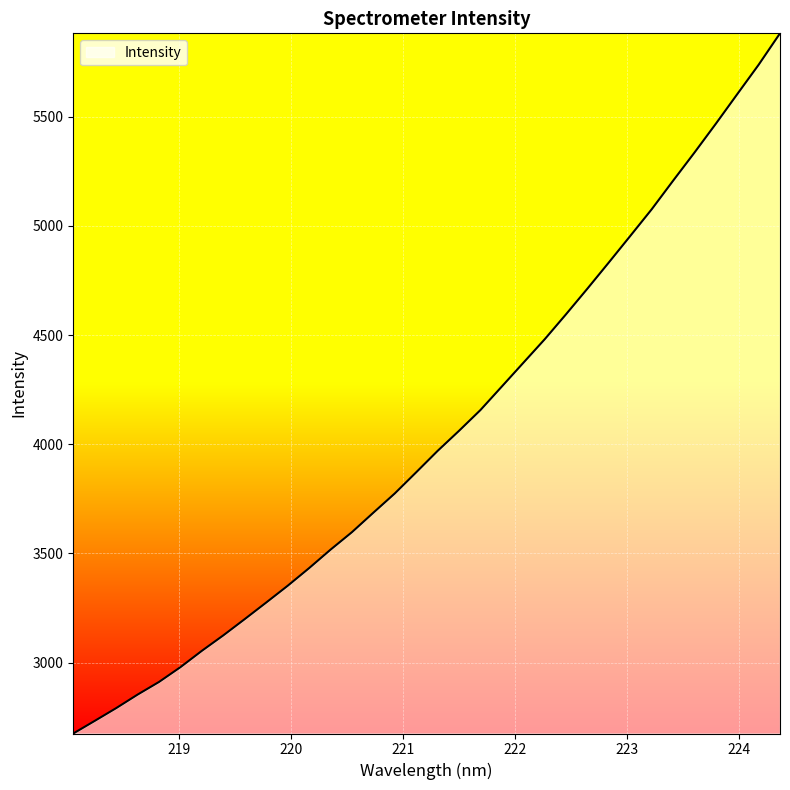

What is the difference between the maximum and minimum values?

3206.2